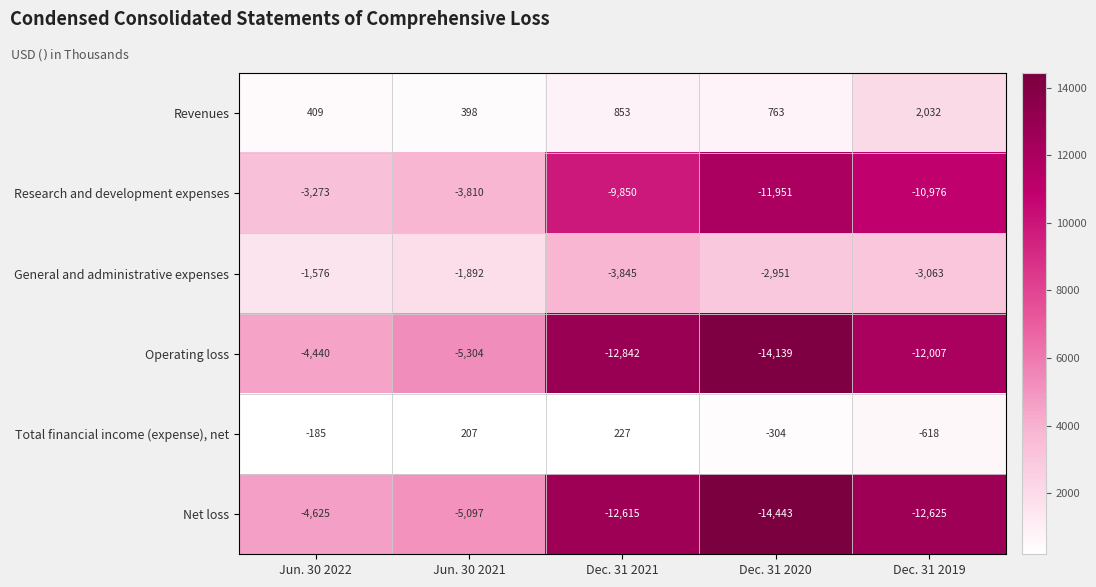

The value of General and administrative expenses at Dec. 31 2019 is -1684. True or false?

False